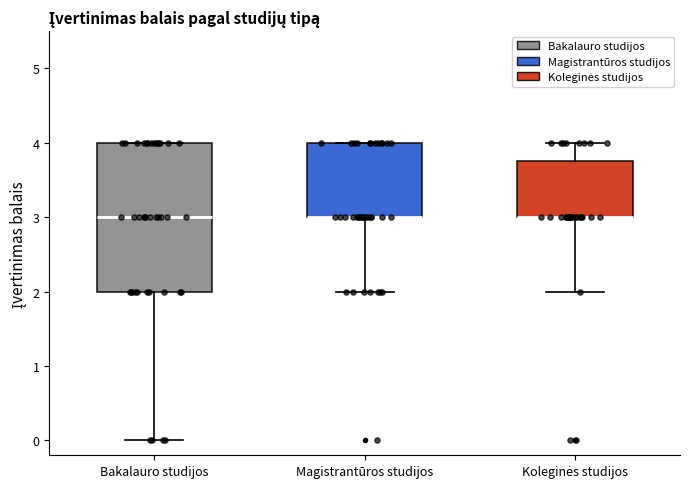

Reading left to right, read every box against the y-axis: the position of its median line, the range the box covers, and the ends of its whiskers. The values are not printed on the chart, so give them approximately, as read against the axis.

Bakalauro studijos: median 3.0, box 2.0 to 4.0, whiskers 0.0 to 4.0
Magistrantūros studijos: median 3.0 (drawn on the box's lower edge), box 3.0 to 4.0, whiskers 2.0 to 4.0
Koleginės studijos: median 3.0 (drawn on the box's lower edge), box 3.0 to 3.8, whiskers 2.0 to 4.0